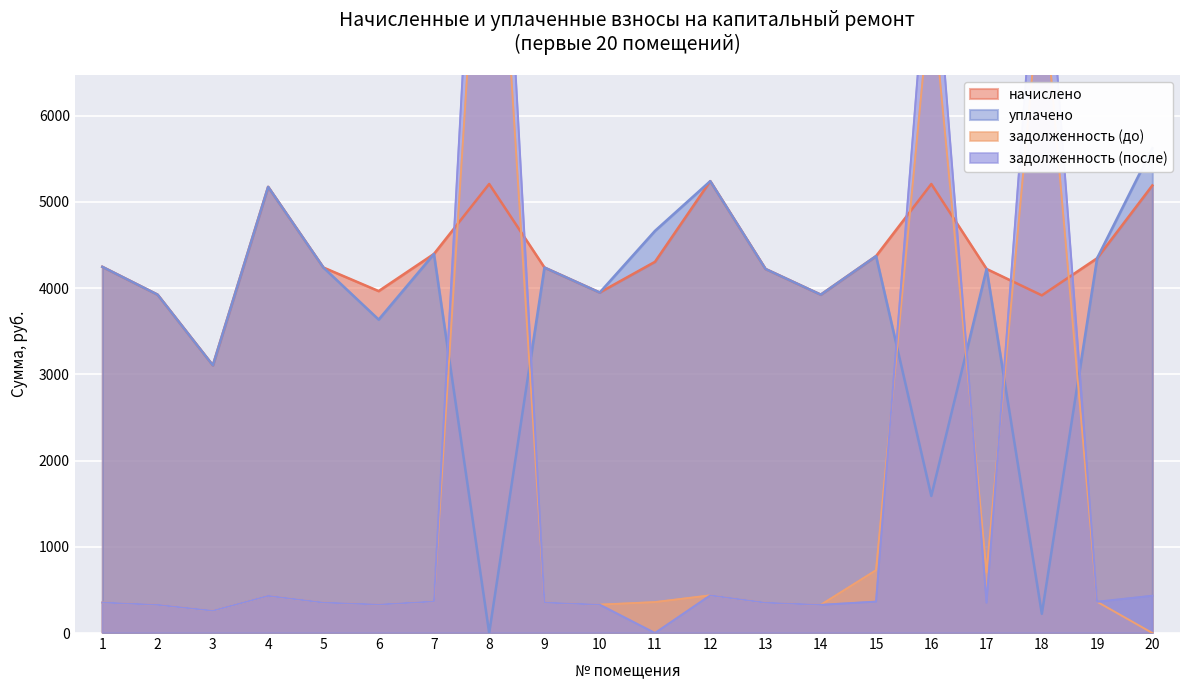

What is the value of the задолженность (до) point at the 5th from the left?

353.3